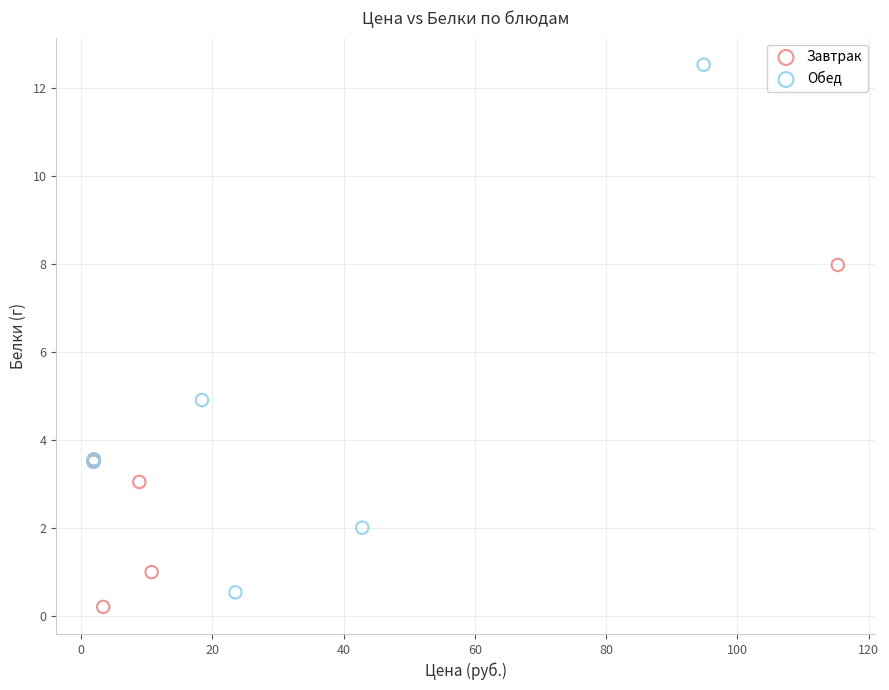

Which series contains the highest Y value?

Обед